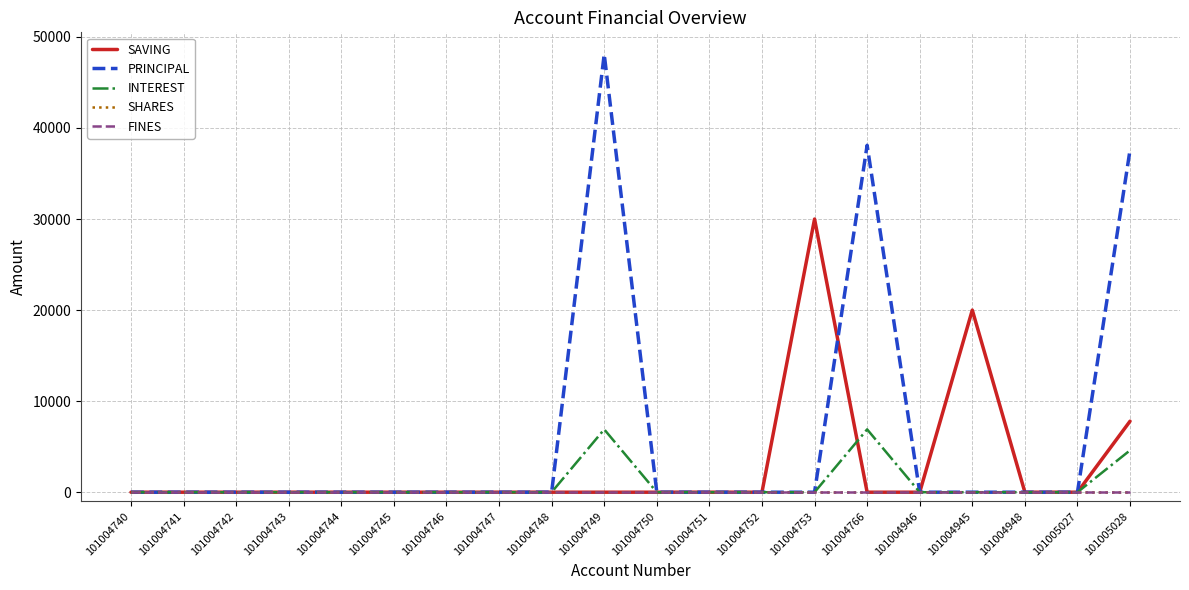

True or false: FINES and SHARES cross at least once.

False